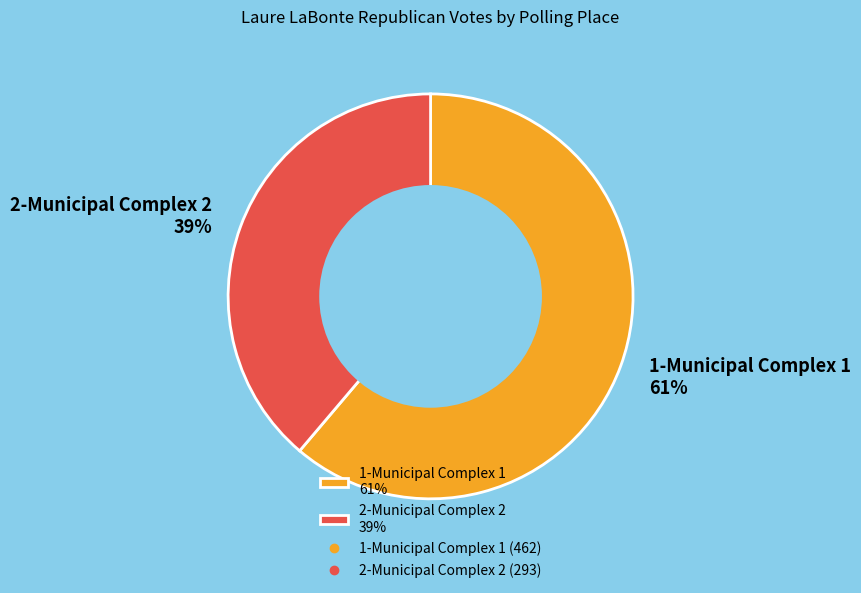

Which slice is the largest?

1-Municipal Complex 1